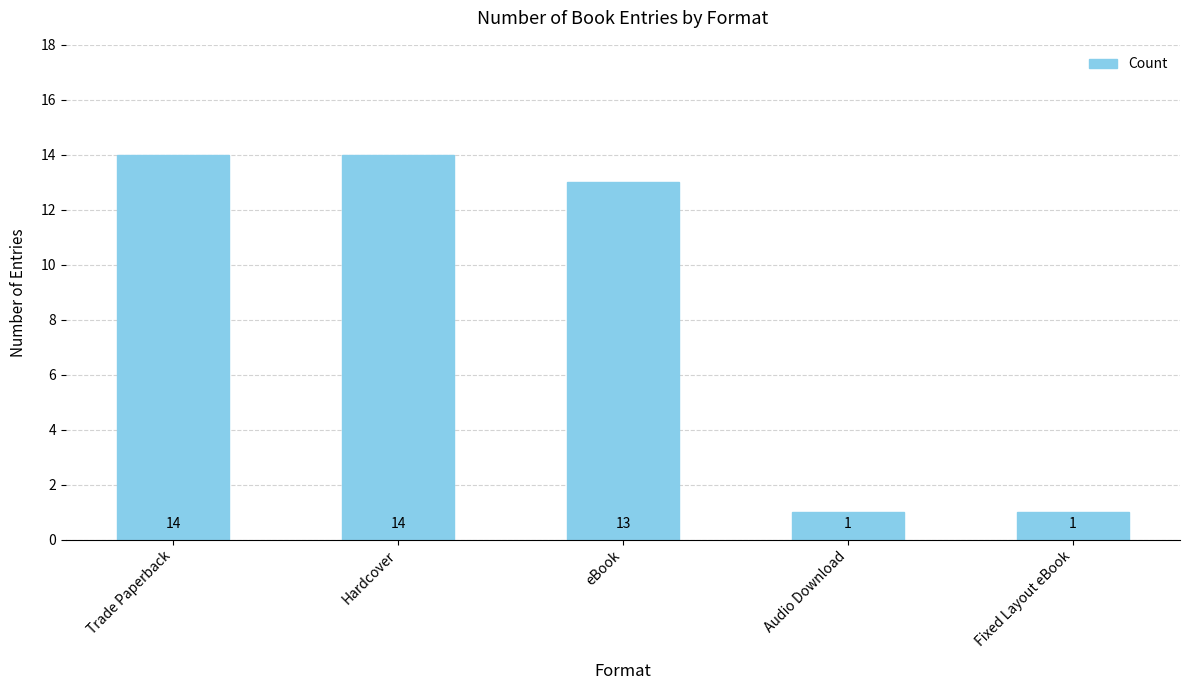

What is the average value?

9